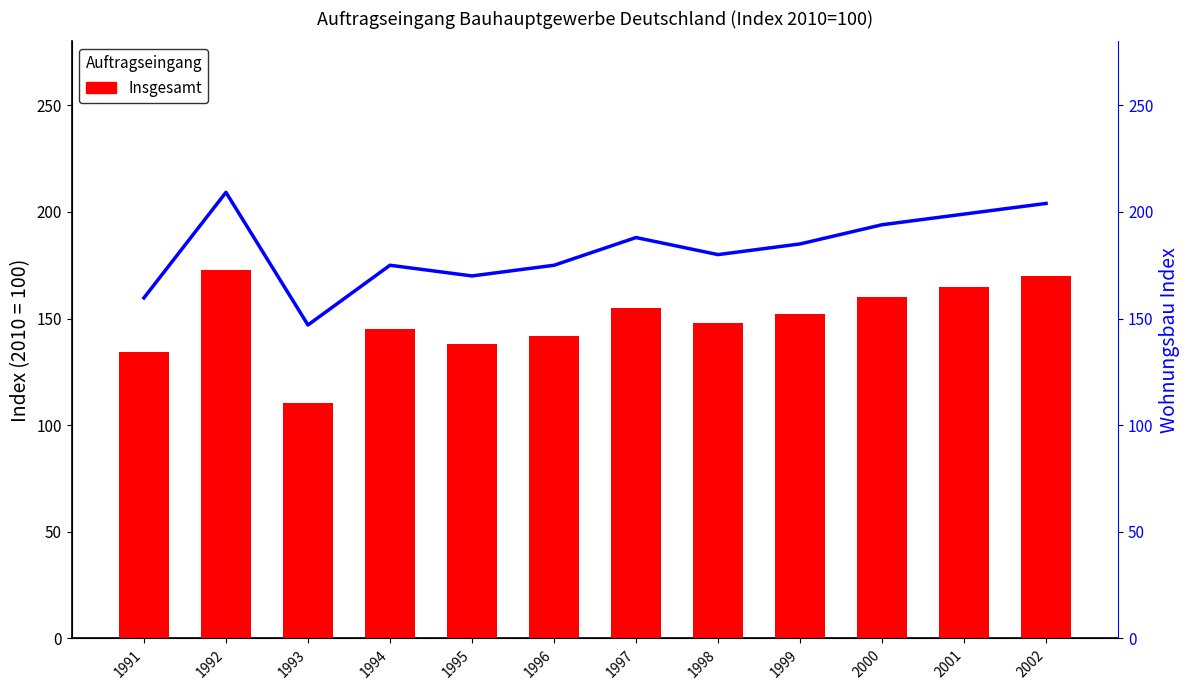

What is the difference between the maximum and minimum values in the Insgesamt (Jahreshöchstwert) series?

62.4